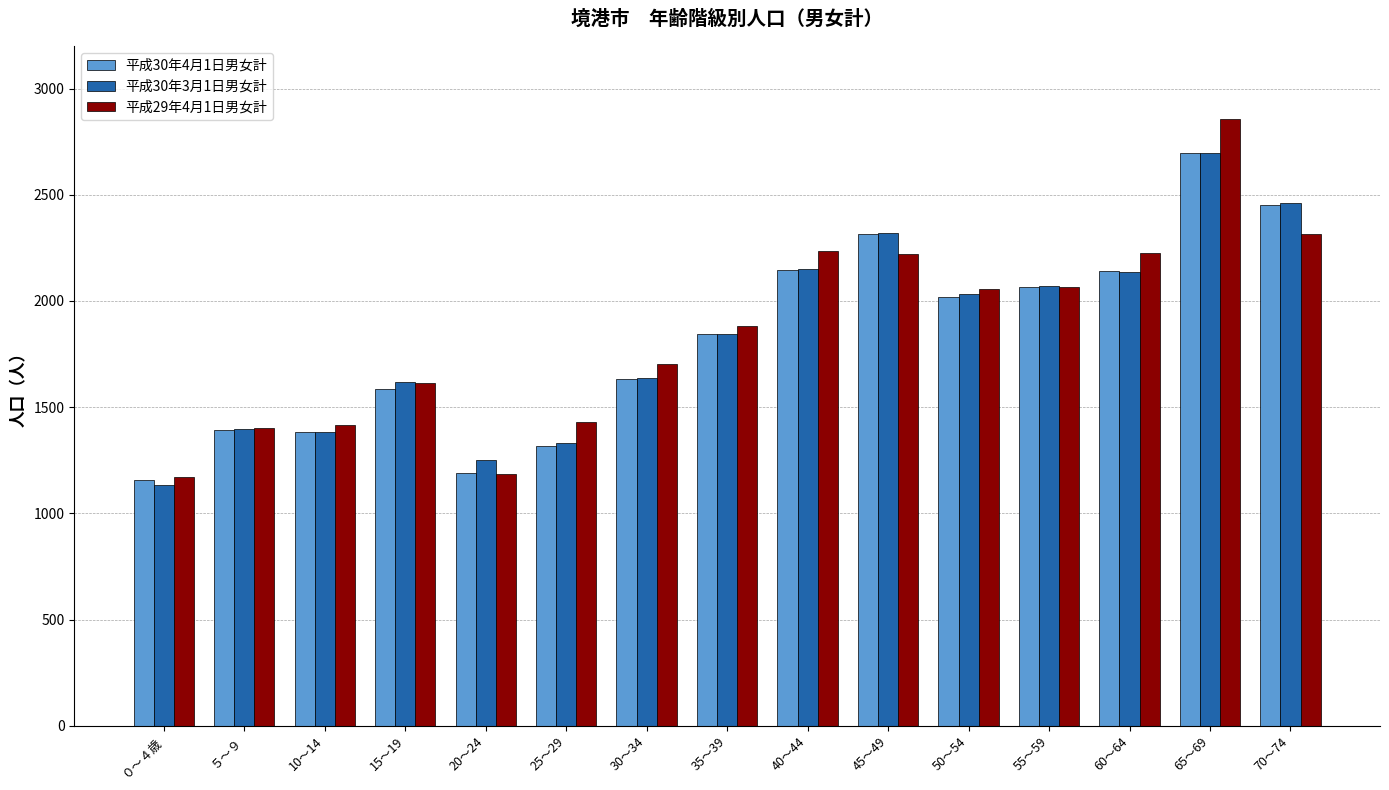

Which series has the widest spread of values?

平成29年4月1日男女計